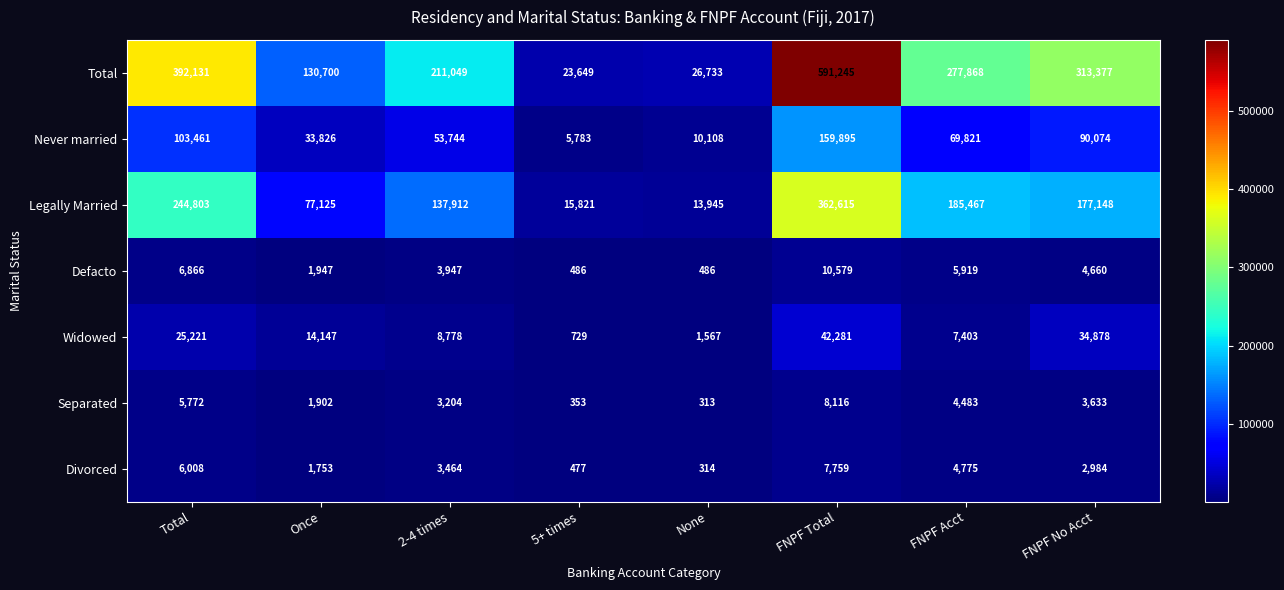

What is the spread (max minus min) of values at None?

26420